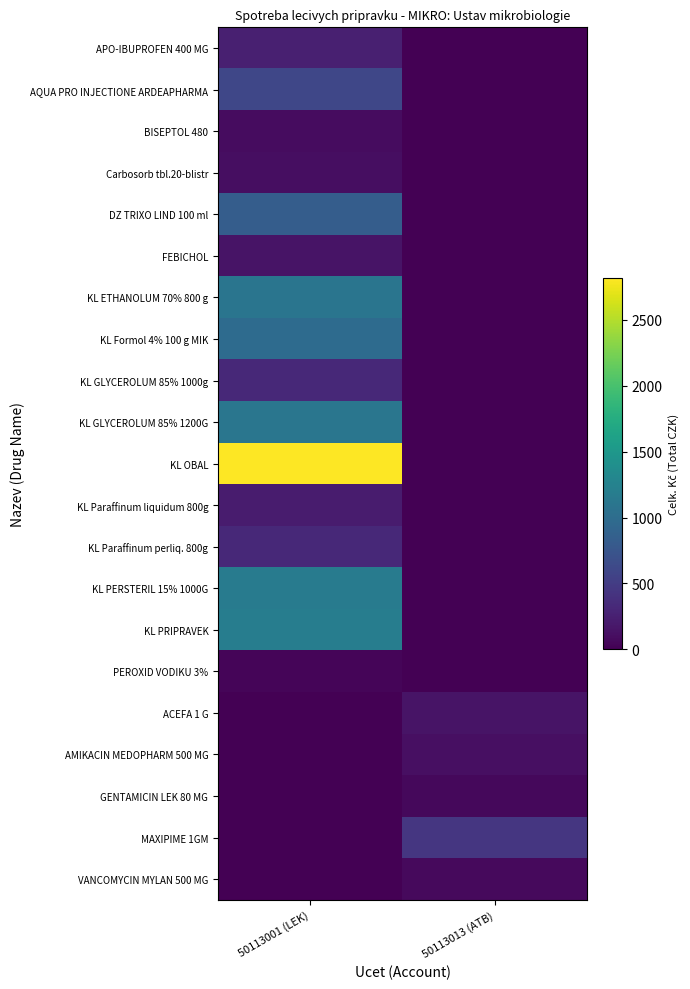

Reading right to left, transcribe all the data shown in this chart.

APO-IBUPROFEN 400 MG: 50113013 (ATB)=0.0	50113001 (LEK)=252.8
AQUA PRO INJECTIONE ARDEAPHARMA: 50113013 (ATB)=0.0	50113001 (LEK)=602.0
BISEPTOL 480: 50113013 (ATB)=0.0	50113001 (LEK)=92.4
Carbosorb tbl.20-blistr: 50113013 (ATB)=0.0	50113001 (LEK)=102.5
DZ TRIXO LIND 100 ml: 50113013 (ATB)=0.0	50113001 (LEK)=828.7
FEBICHOL: 50113013 (ATB)=0.0	50113001 (LEK)=147.1
KL ETHANOLUM 70% 800 g: 50113013 (ATB)=0.0	50113001 (LEK)=1094.1
KL Formol 4% 100 g MIK: 50113013 (ATB)=0.0	50113001 (LEK)=987.3
KL GLYCEROLUM 85% 1000g: 50113013 (ATB)=0.0	50113001 (LEK)=321.0
KL GLYCEROLUM 85% 1200G: 50113013 (ATB)=0.0	50113001 (LEK)=1111.0
KL OBAL: 50113013 (ATB)=0.0	50113001 (LEK)=2819.1
KL Paraffinum liquidum 800g: 50113013 (ATB)=0.0	50113001 (LEK)=213.2
KL Paraffinum perliq. 800g: 50113013 (ATB)=0.0	50113001 (LEK)=324.3
KL PERSTERIL 15% 1000G: 50113013 (ATB)=0.0	50113001 (LEK)=1176.4
KL PRIPRAVEK: 50113013 (ATB)=0.0	50113001 (LEK)=1190.4
PEROXID VODIKU 3%: 50113013 (ATB)=0.0	50113001 (LEK)=35.6
ACEFA 1 G: 50113013 (ATB)=143.7	50113001 (LEK)=0.0
AMIKACIN MEDOPHARM 500 MG: 50113013 (ATB)=112.3	50113001 (LEK)=0.0
GENTAMICIN LEK 80 MG: 50113013 (ATB)=58.7	50113001 (LEK)=0.0
MAXIPIME 1GM: 50113013 (ATB)=447.3	50113001 (LEK)=0.0
VANCOMYCIN MYLAN 500 MG: 50113013 (ATB)=66.8	50113001 (LEK)=0.0